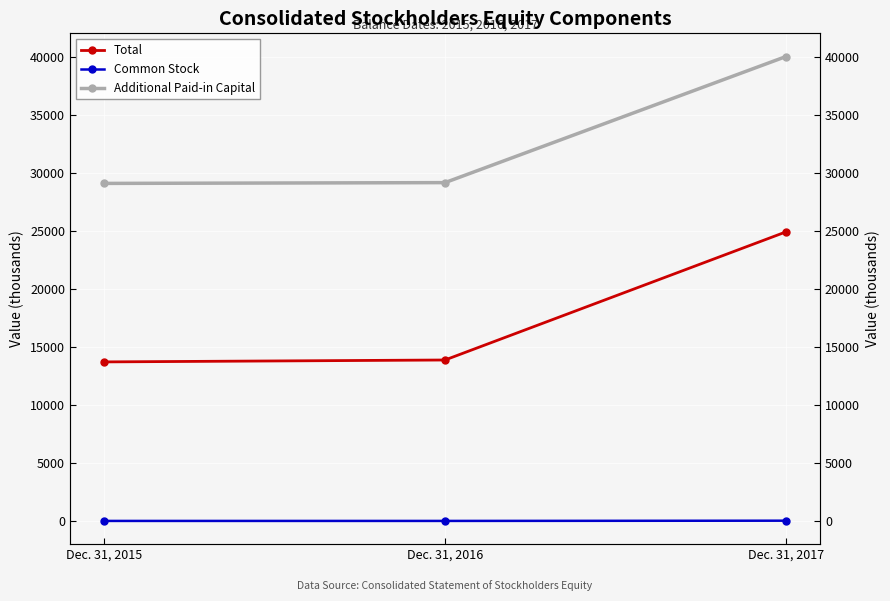

At which category does the chart reach its minimum across all series?

Dec. 31, 2015